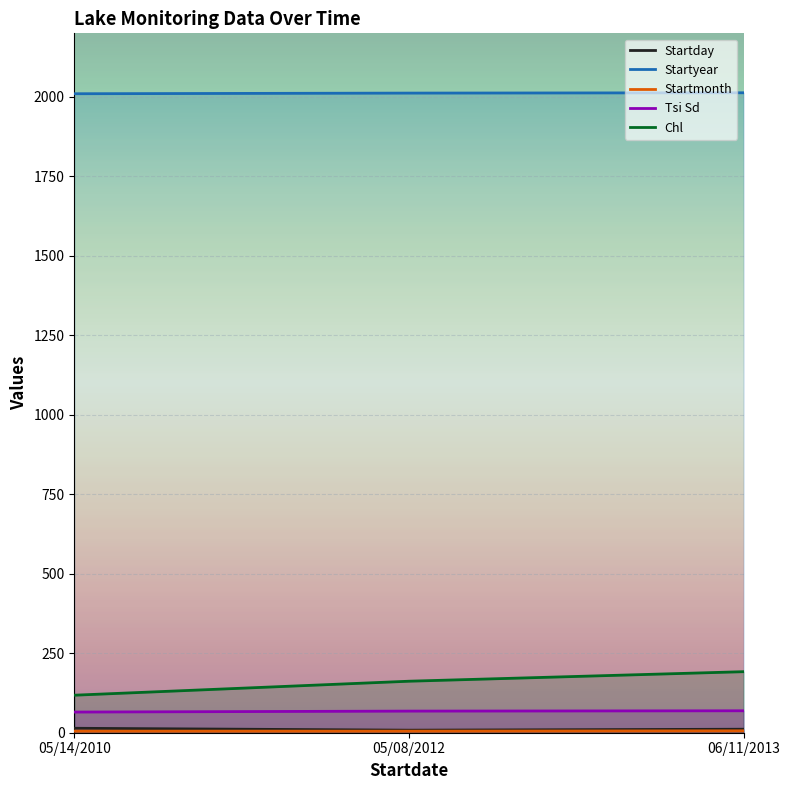

True or false: Startmonth has a value of 5 at 05/08/2012.

True